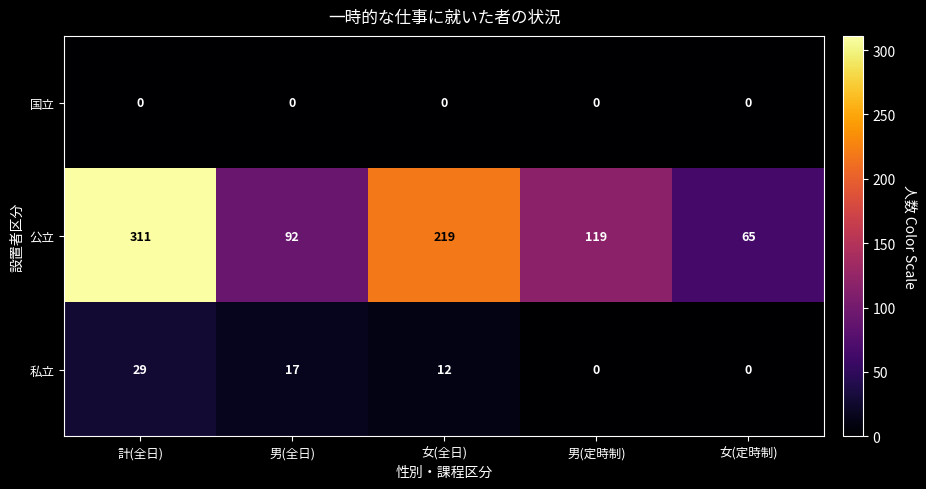

The 国立 series shows 0 at 男(定時制). True or false?

True